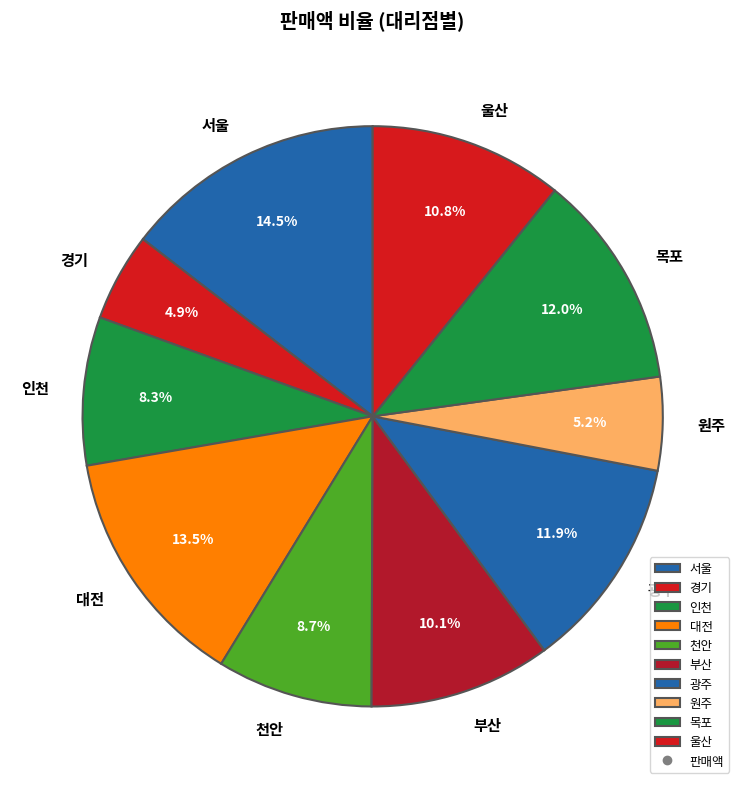

To the nearest percent, what is the difference between the largest and smallest slice percentages?

10%